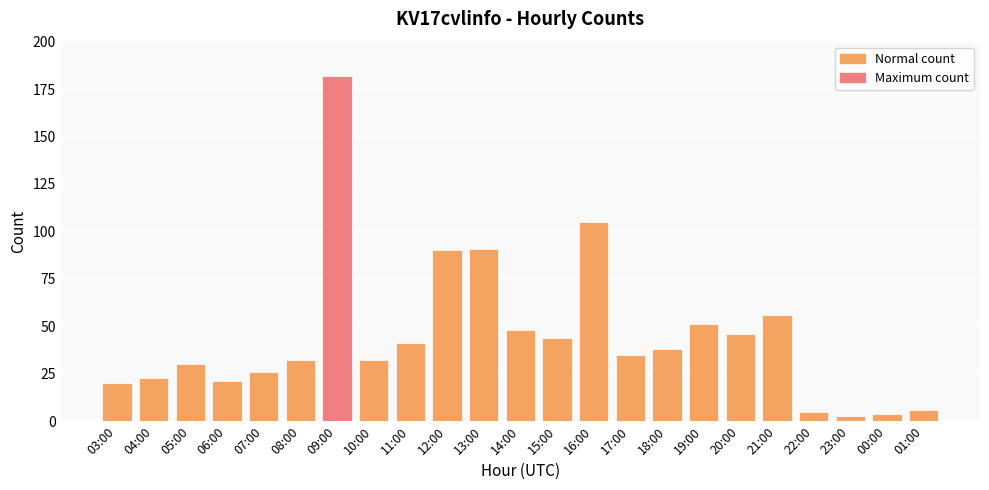

What is the difference between the values at 15:00 and 18:00?

6